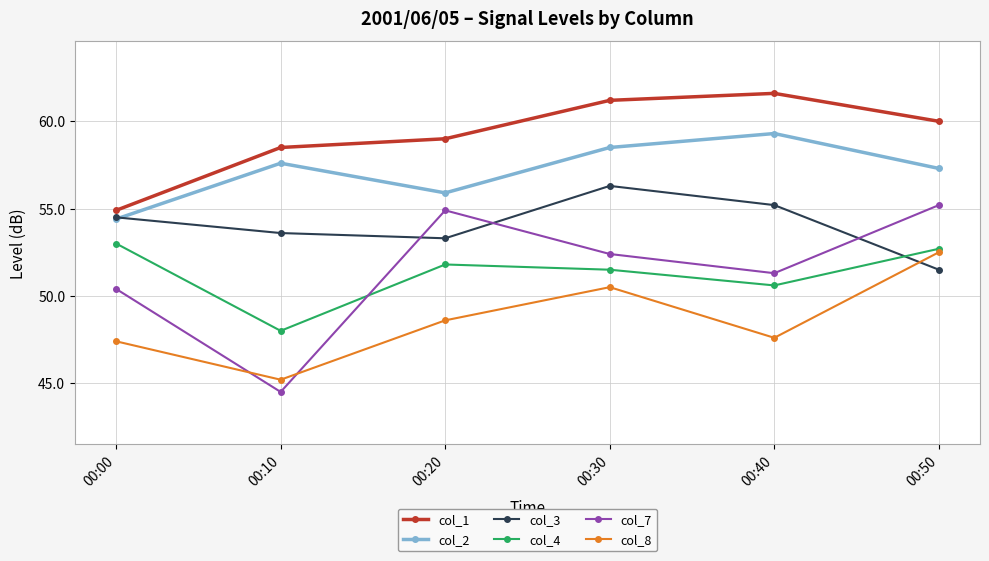

How many interior local valleys does the col_8 series have?

2